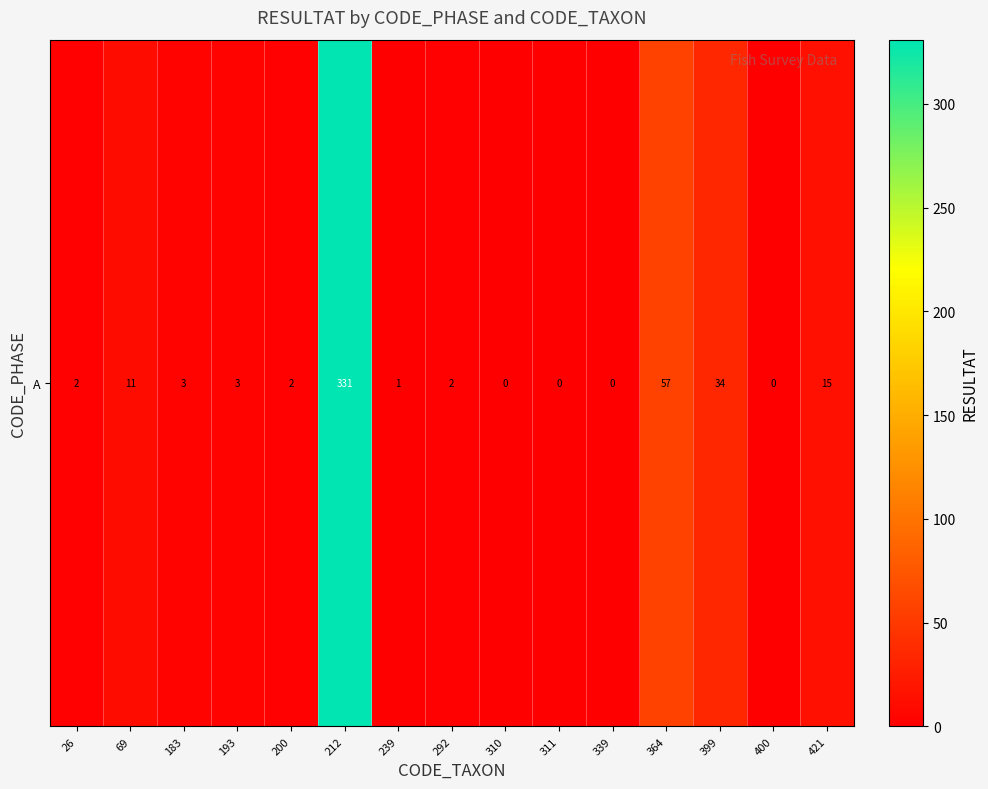

Reading right to left, list all the values displayed in this chart.

15	0	34	57	0	0	0	2	1	331	2	3	3	11	2